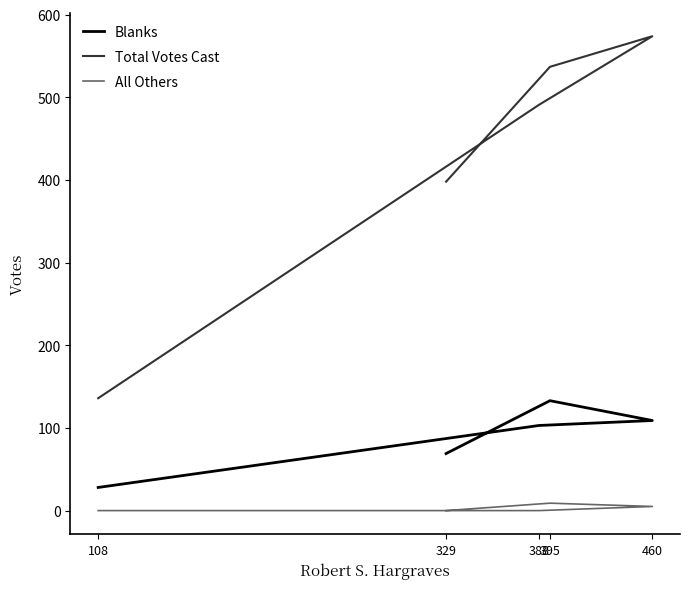

True or false: All Others has a value of 4 at 388.

False